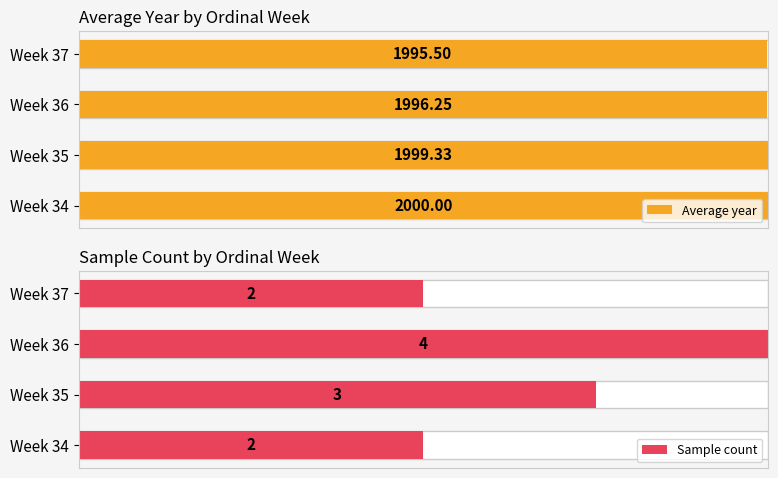

True or false: Sample count has a value of 0.7 at Week 37.

False